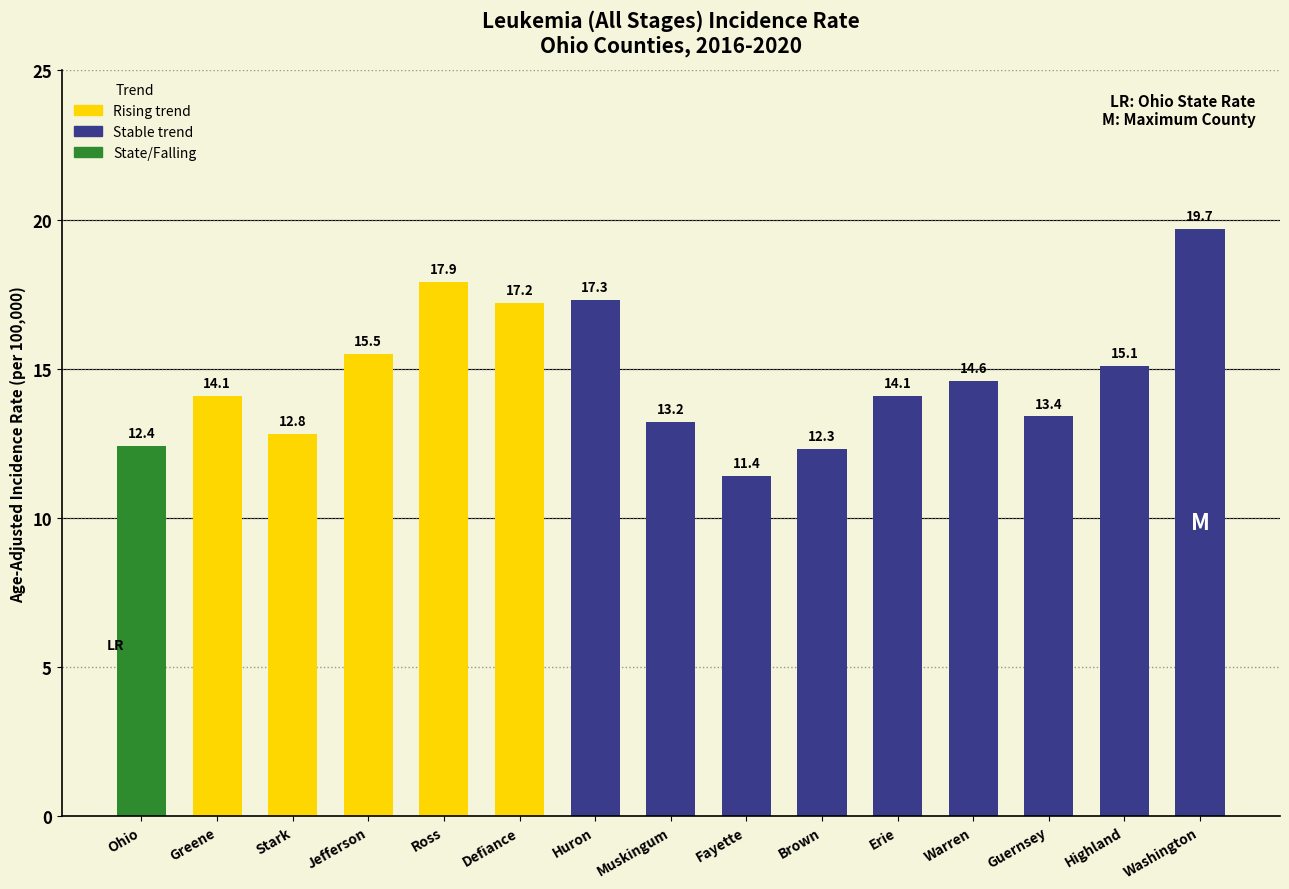

Reading left to right, what are all the values shown in this chart?

12.4	14.1	12.8	15.5	17.9	17.2	17.3	13.2	11.4	12.3	14.1	14.6	13.4	15.1	19.7